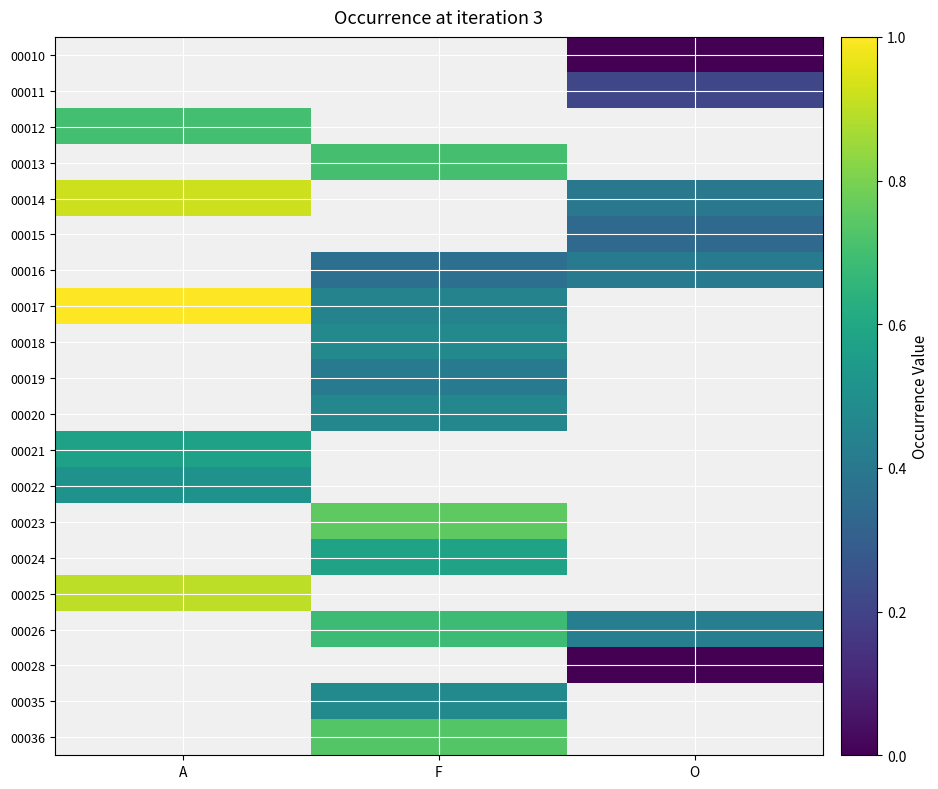

What is the approximate value of 00013 at F?

0.7